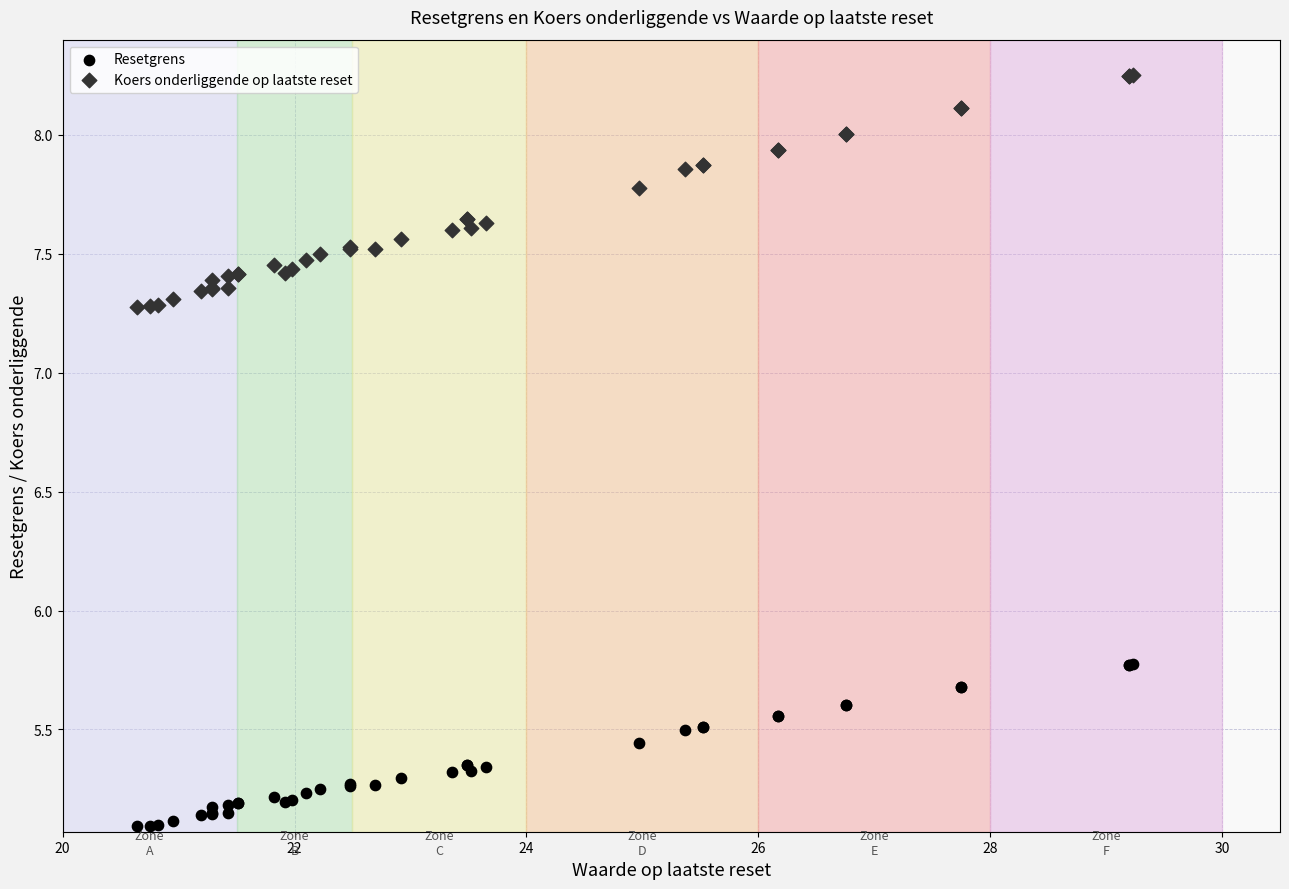

What is the X range (max minus min) for the scatter plot?

8.6